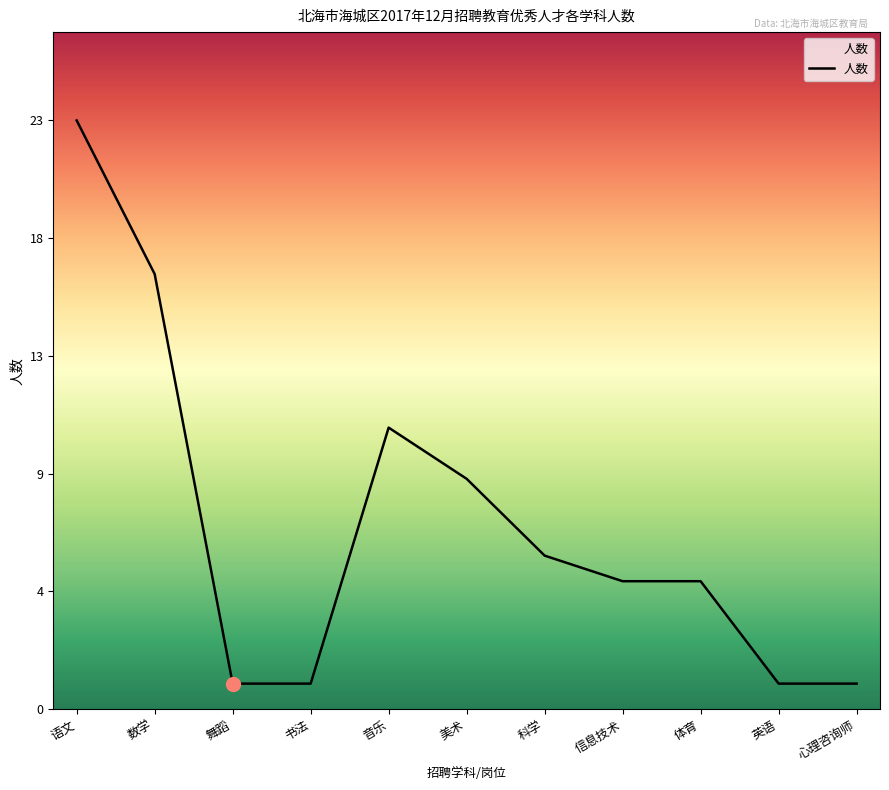

Is this an area chart (filled region under the line)?

Yes